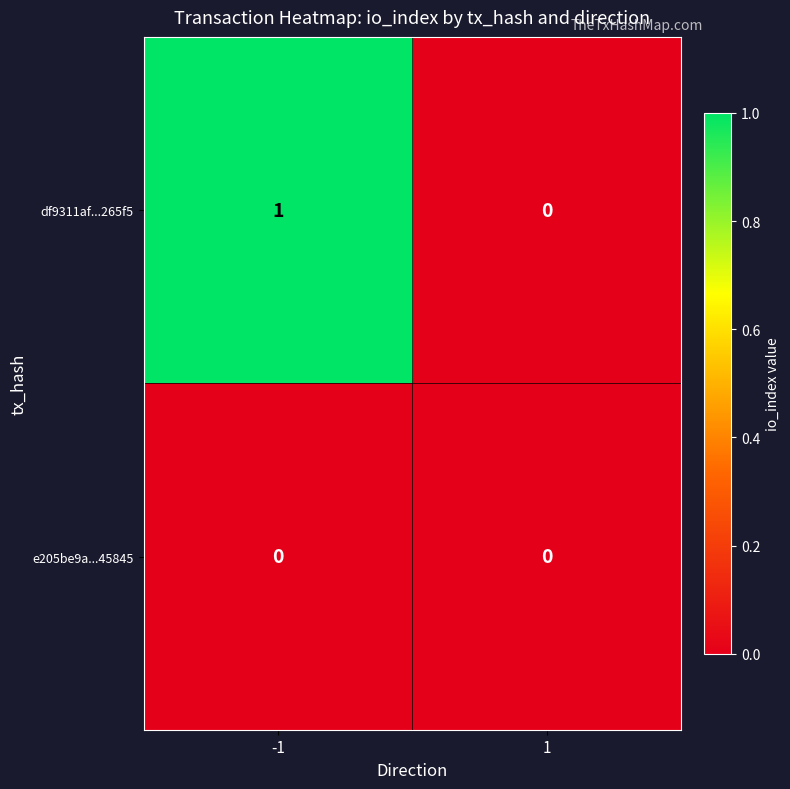

What is the total value across all series at -1?

1